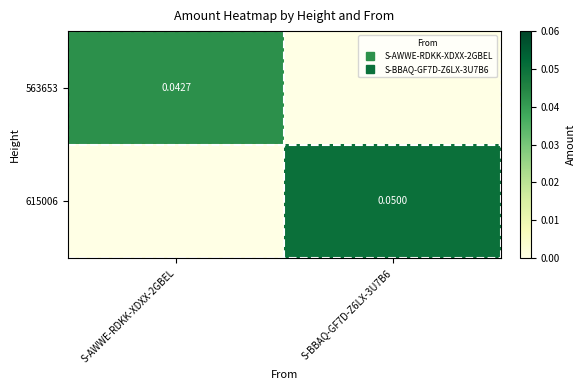

What is the total value across all series at S-BBAQ-GF7D-Z6LX-3U7B6?

0.1